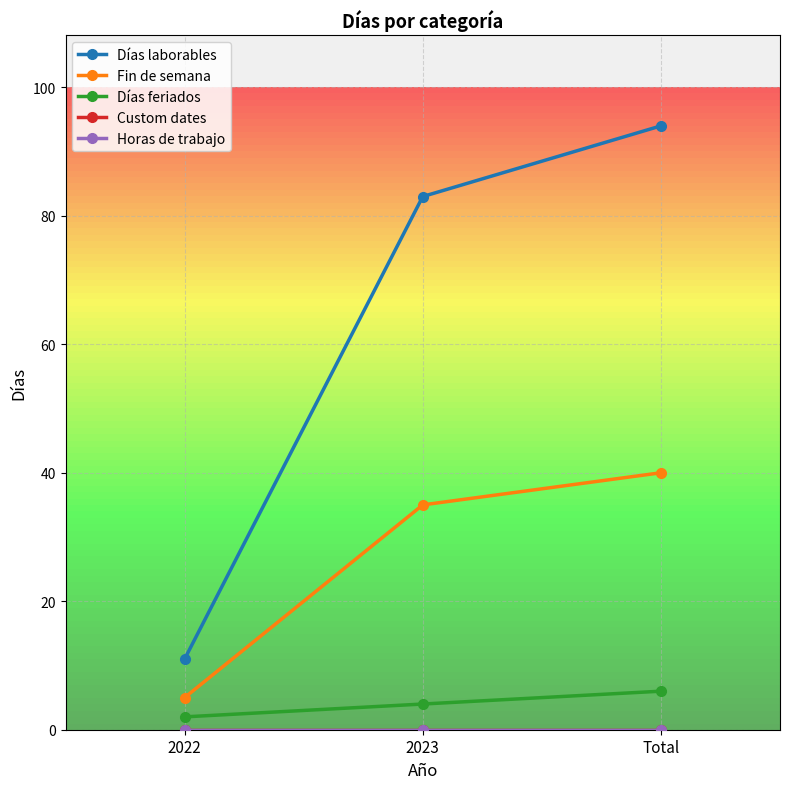

Reading left to right, transcribe all the data shown in this chart.

Días laborables: 11	83	94
Fin de semana: 5	35	40
Días feriados: 2	4	6
Custom dates: 0	0	0
Horas de trabajo: 0	0	0